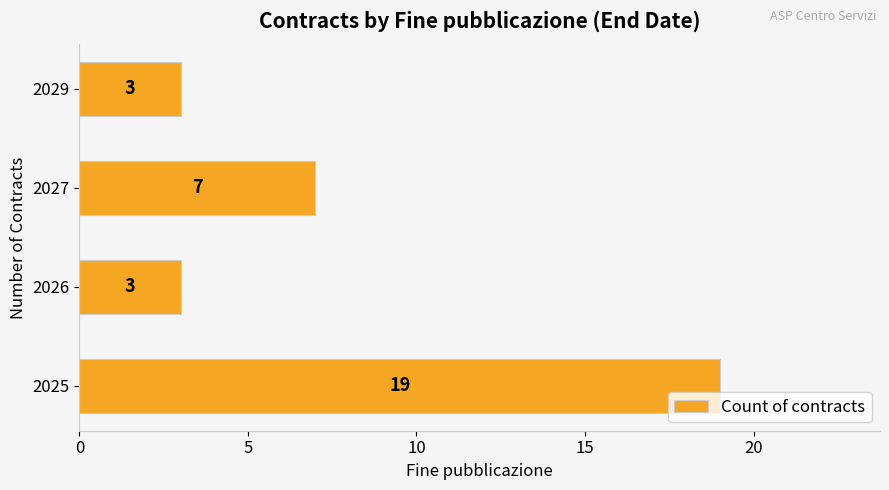

Does the chart contain stacked bars?

No